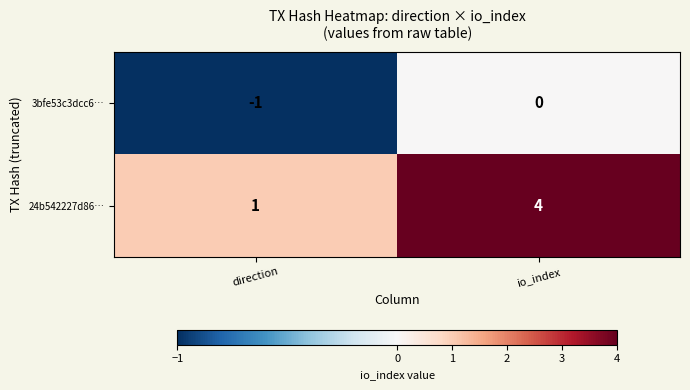

List the series in order of their peak value, highest first.

24b542227d86…, 3bfe53c3dcc6…